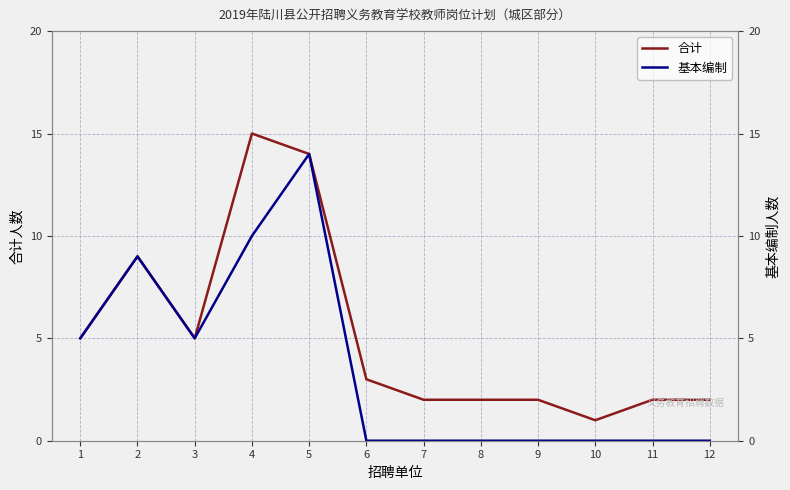

True or false: 基本编制 and 合计 intersect in this chart.

False